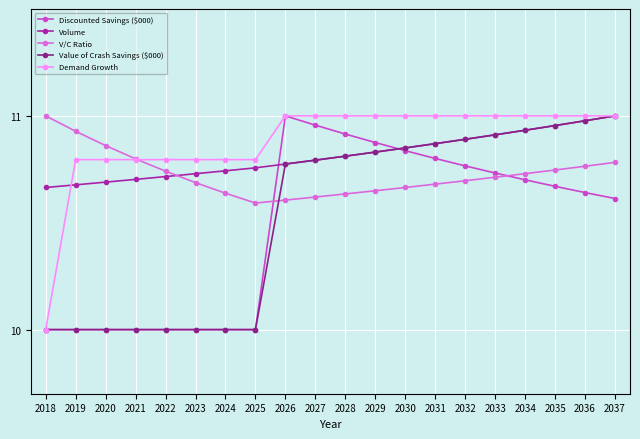

What is the minimum value shown in the chart?

10.0